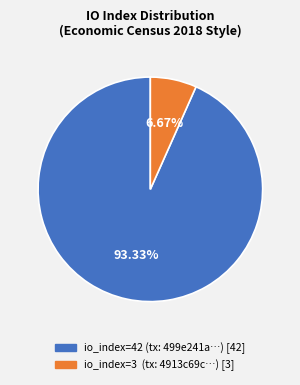

Is there any slice that represents more than half of the pie?

Yes